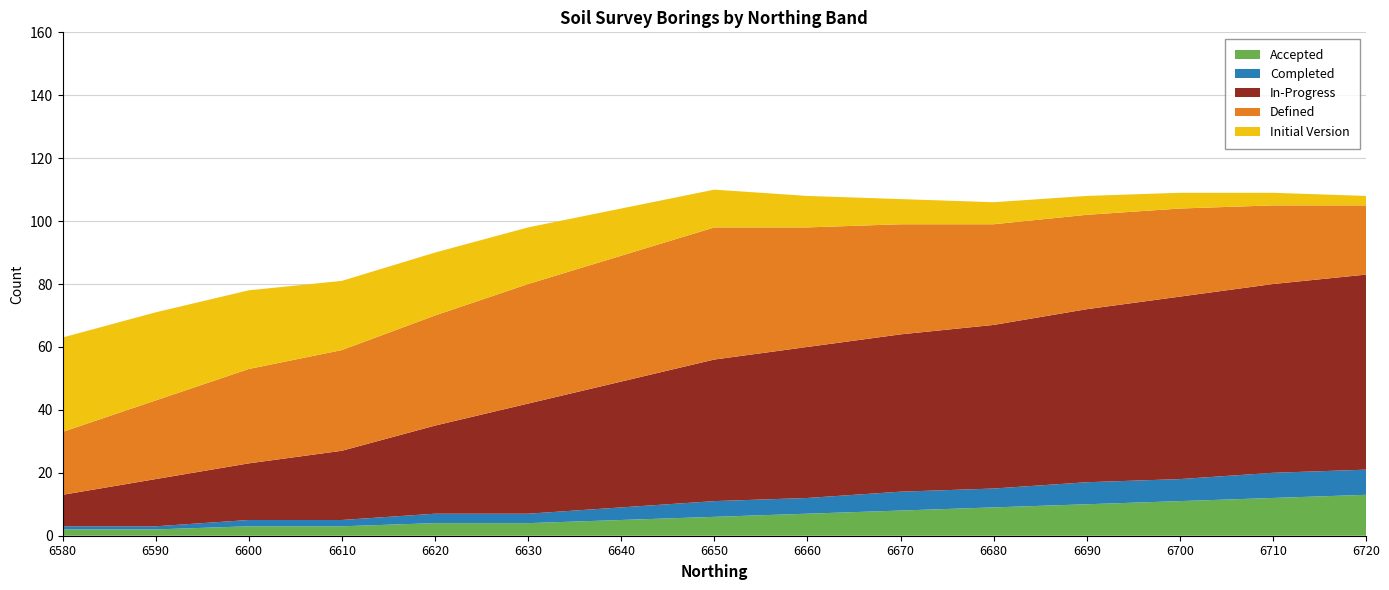

Reading right to left, transcribe all the data shown in this chart.

Accepted: 13	12	11	10	9	8	7	6	5	4	4	3	3	2	2
Completed: 8	8	7	7	6	6	5	5	4	3	3	2	2	1	1
In-Progress: 62	60	58	55	52	50	48	45	40	35	28	22	18	15	10
Defined: 22	25	28	30	32	35	38	42	40	38	35	32	30	25	20
Initial Version: 3	4	5	6	7	8	10	12	15	18	20	22	25	28	30